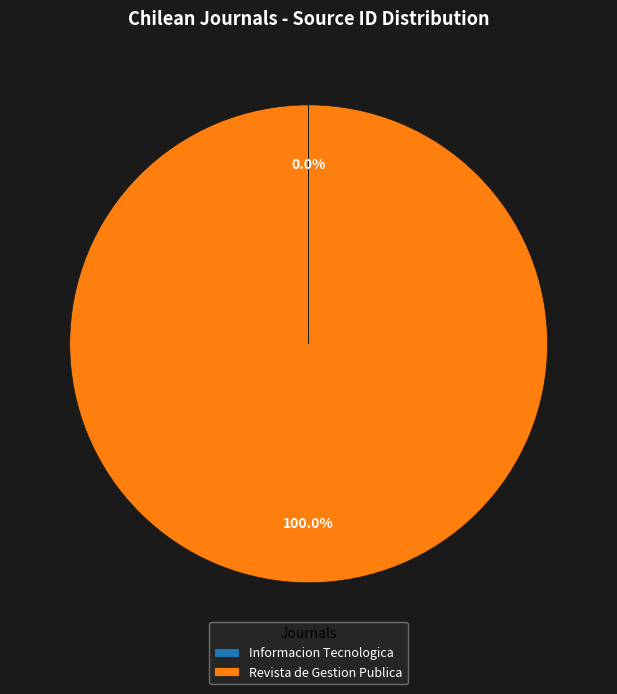

Which slice is the largest?

Revista de Gestion Publica